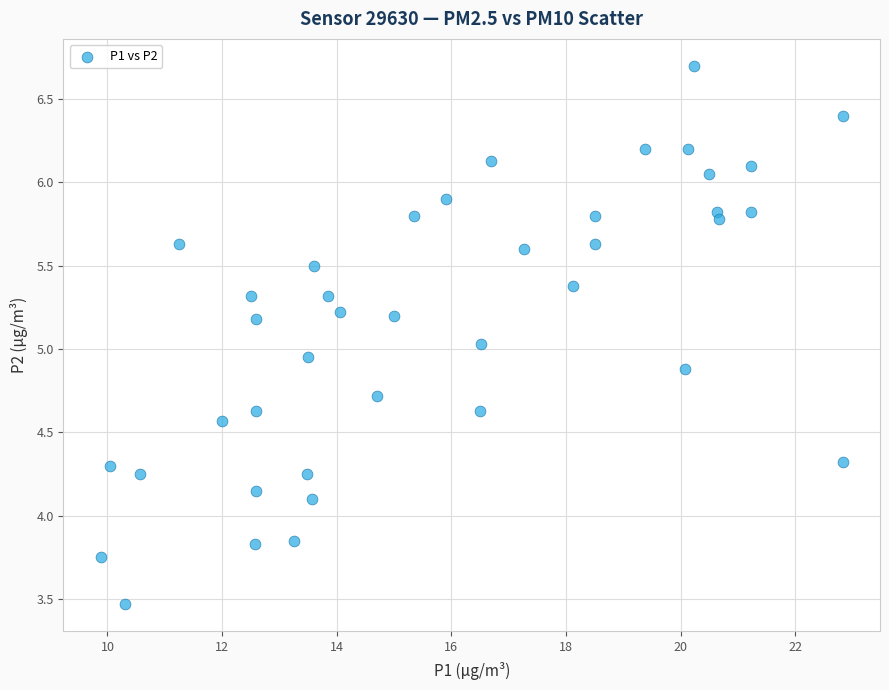

What is the range of Y values (max minus min)?

3.2